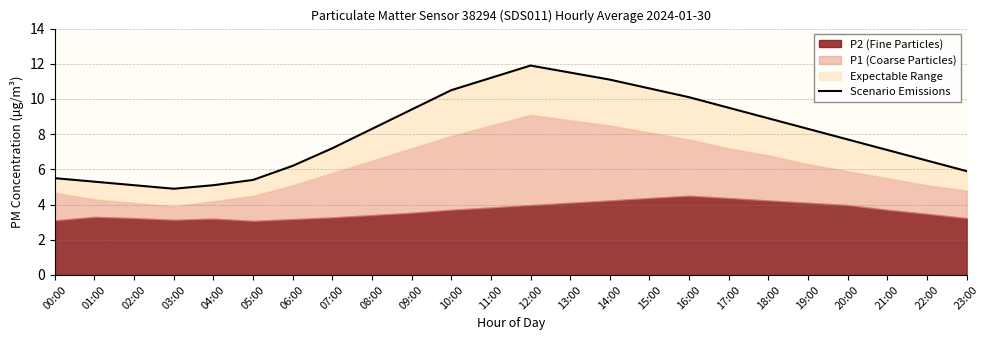

Does the chart display data point markers on the line(s)?

No